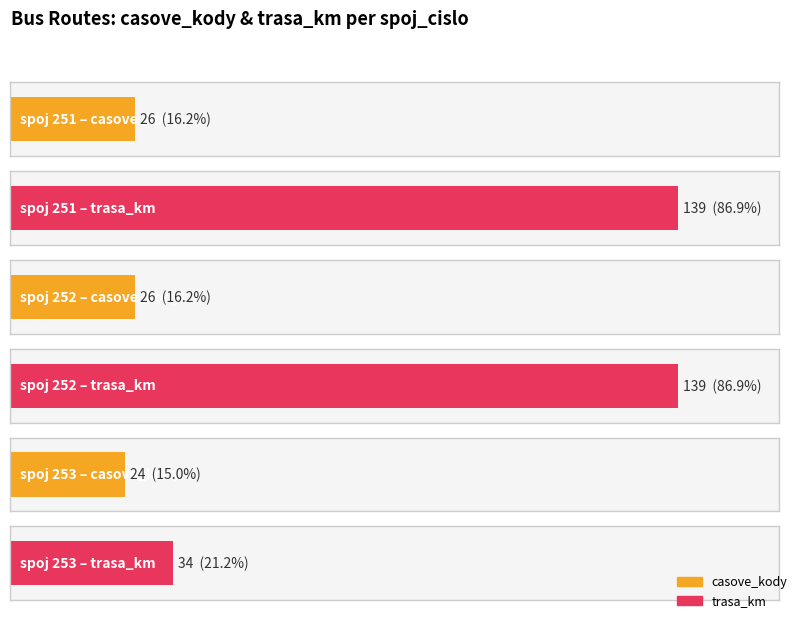

The casove_kody series shows 26 at 251. True or false?

True